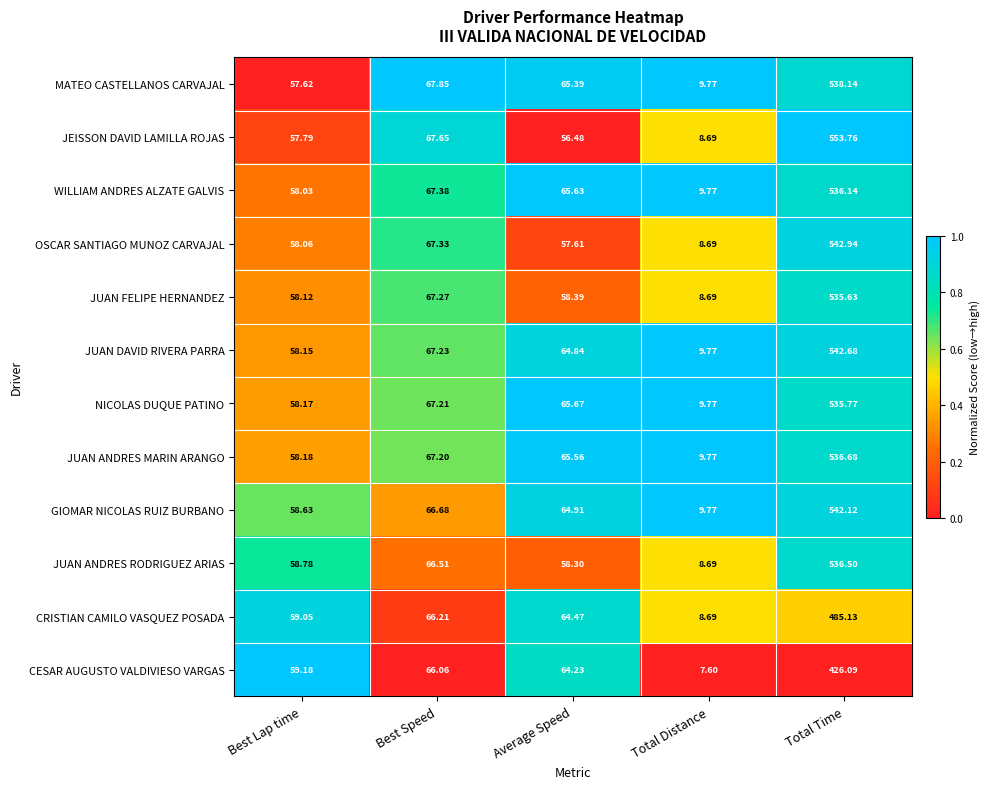

Between Average Speed and Total Time, which series saw the biggest shift?

JEISSON DAVID LAMILLA ROJAS